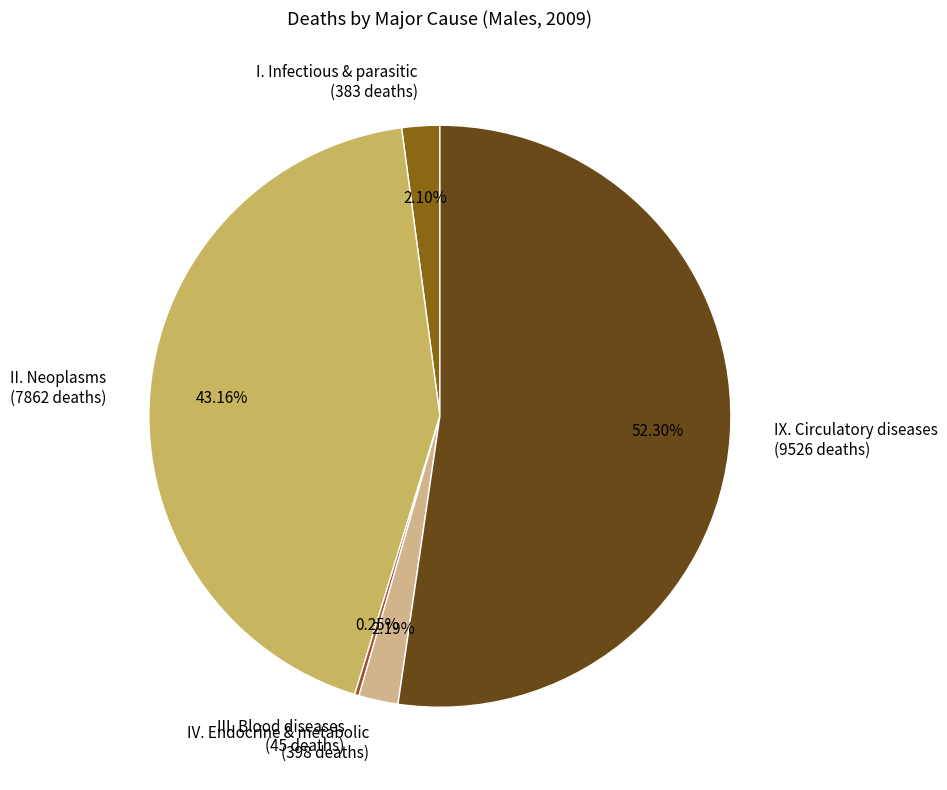

Between IX. Circulatory diseases (9526 deaths) and IV. Endocrine & metabolic (398 deaths), which is larger?

IX. Circulatory diseases (9526 deaths)